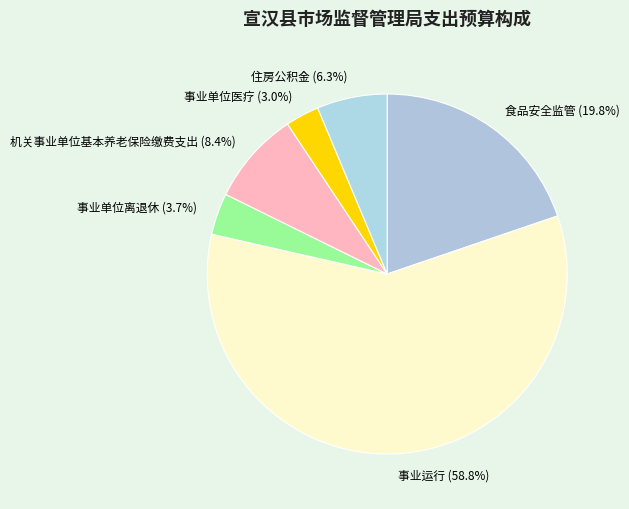

Count the number of slices in the pie.

6